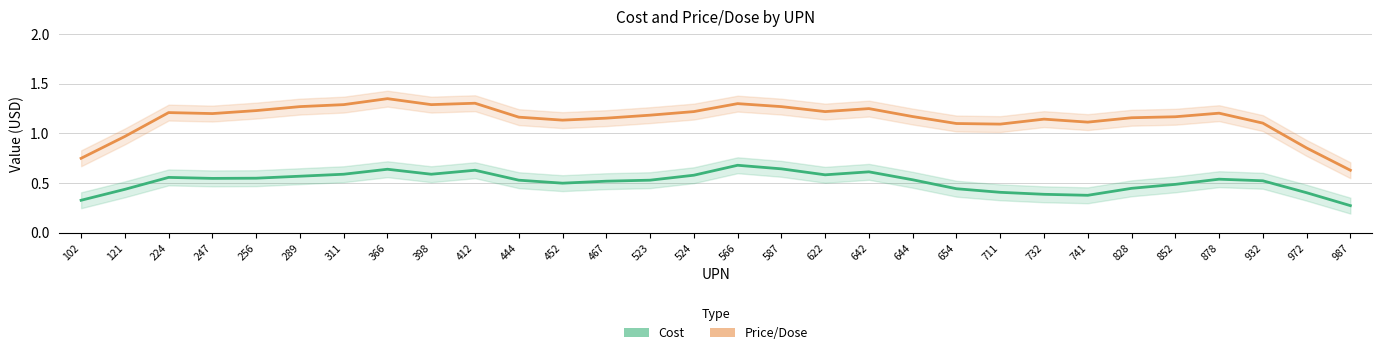

Is it true that Price/Dose equals 1.1 at 732?

True